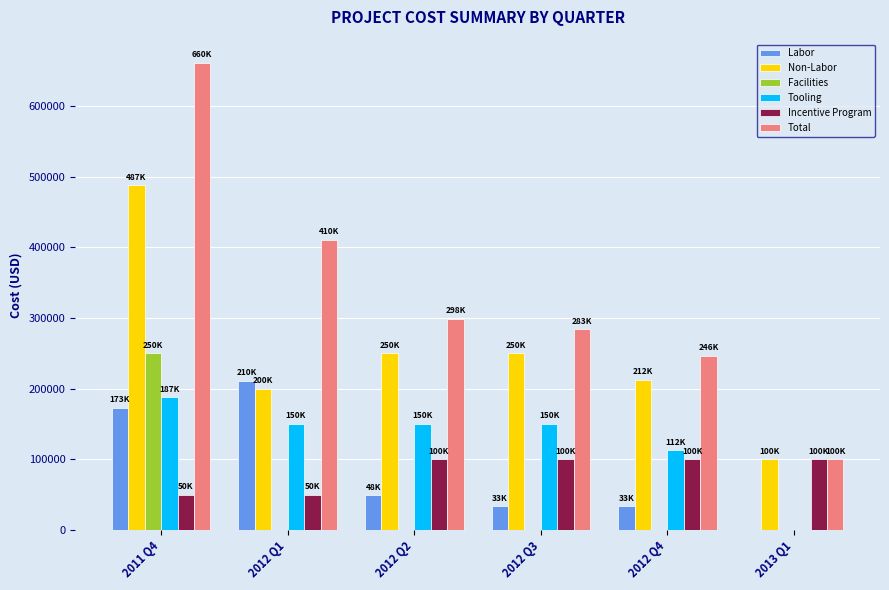

What is the spread (max minus min) of values at 2013 Q1?

100000.0